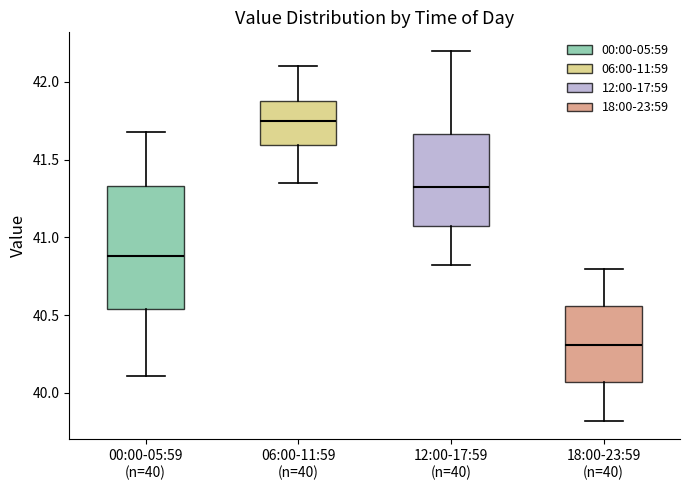

Where is the upper edge of the box for 06:00-11:59 (n=40) on the y-axis? The values are not printed on the chart, so give them approximately, as read against the axis.

41.90